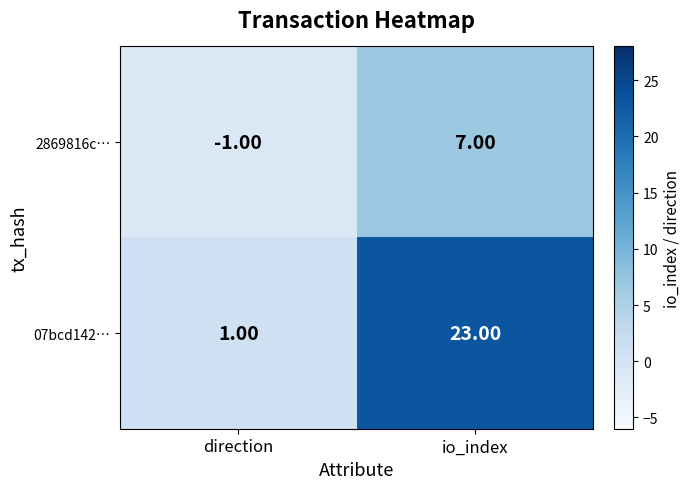

At how many categories does at least one series exceed 14?

1